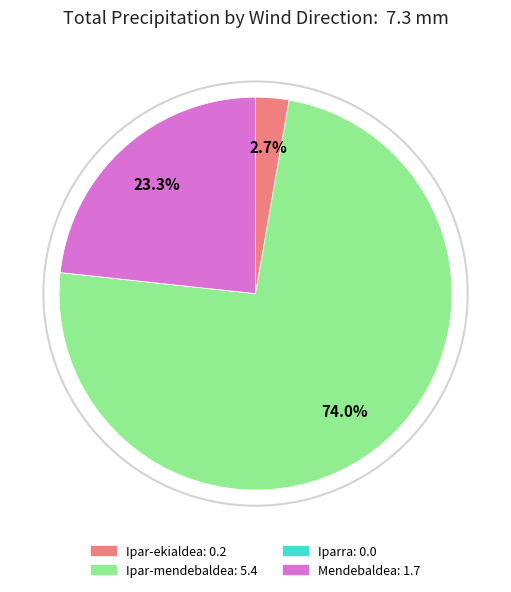

Is there any slice that represents more than half of the pie?

Yes